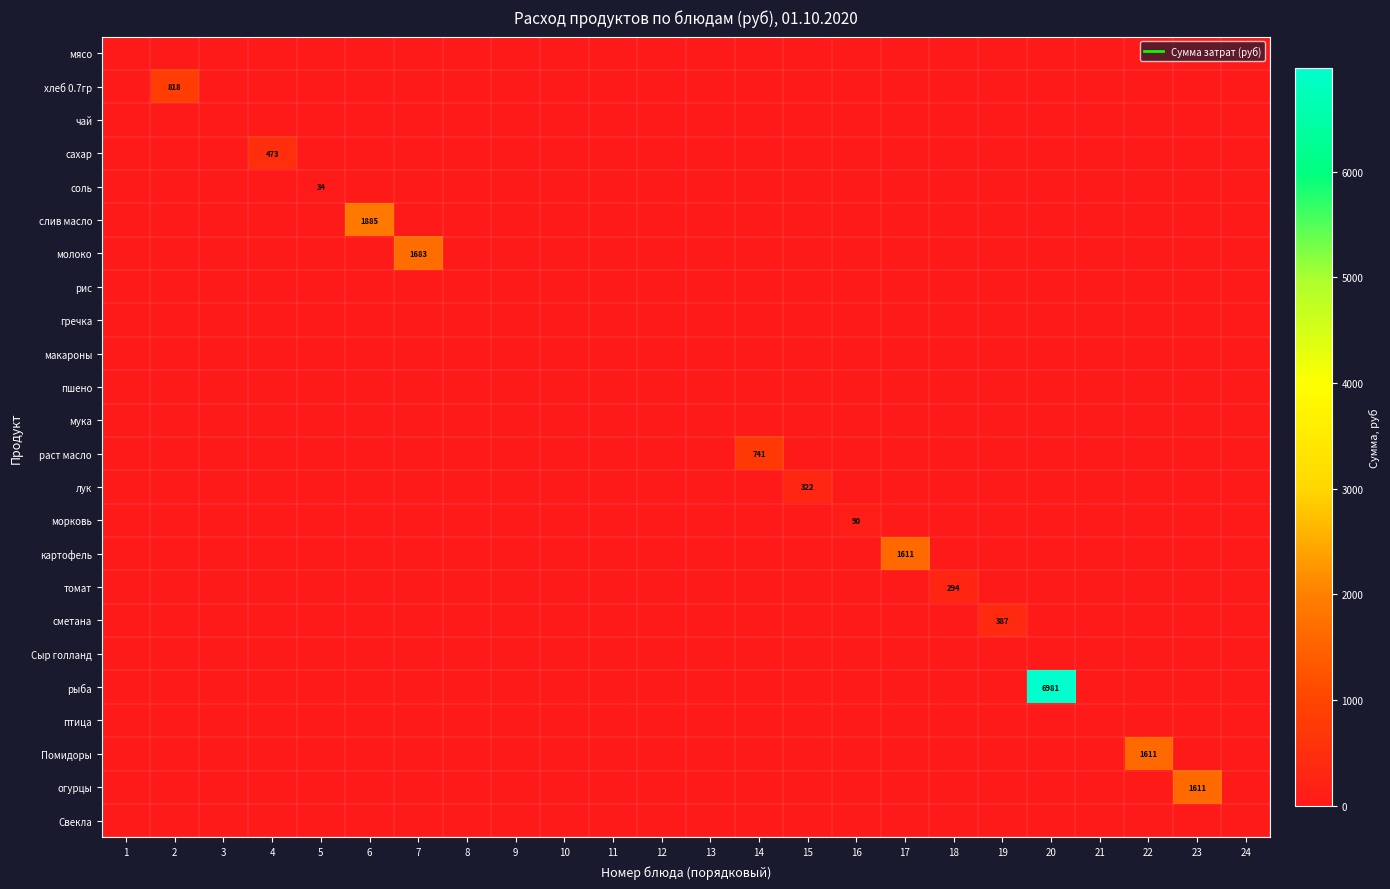

Which has a higher value, 9 or 21?

9